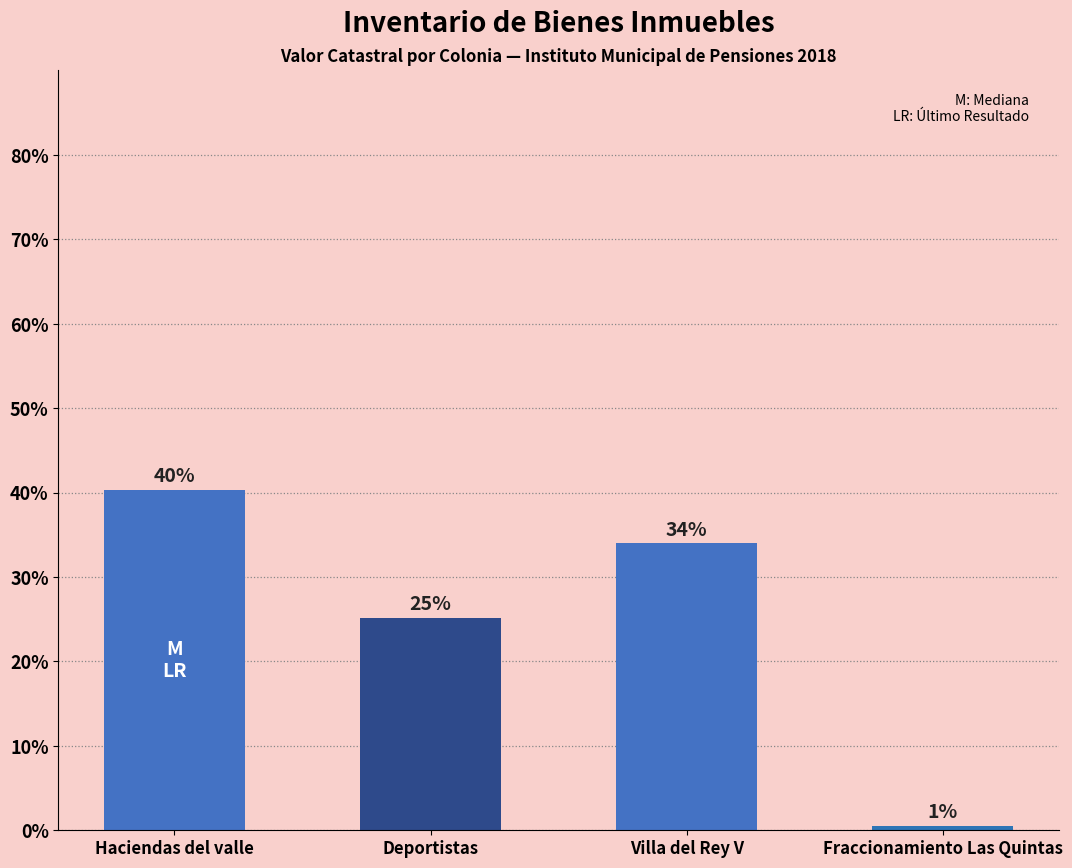

Rank the categories by value from lowest to highest.

Fraccionamiento Las Quintas, Deportistas, Villa del Rey V, Haciendas del valle